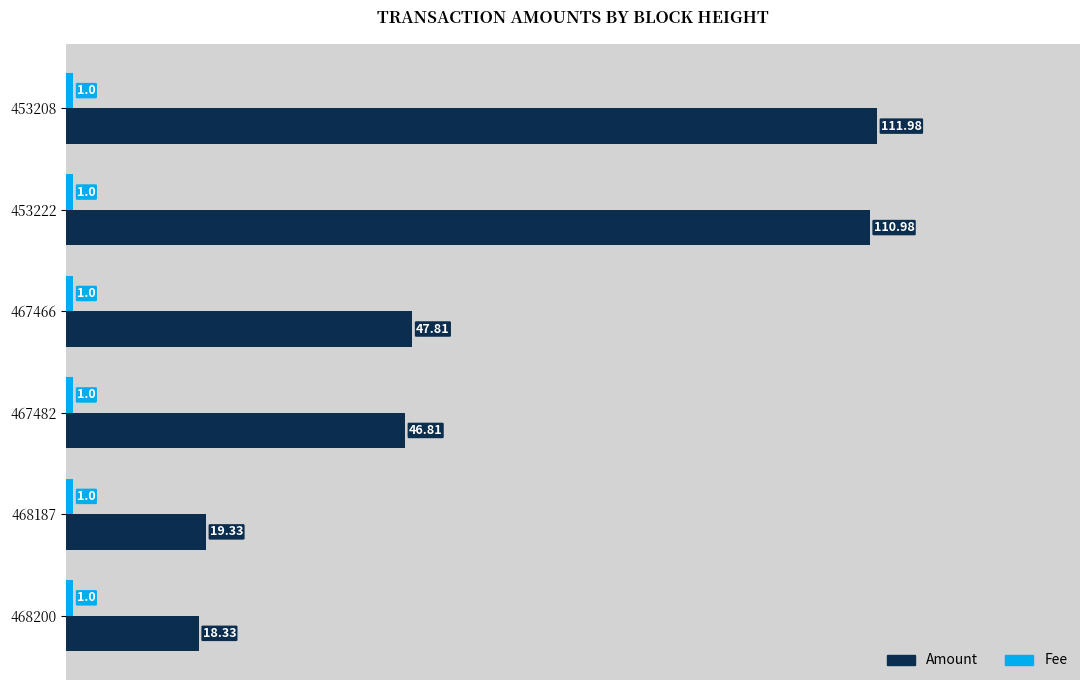

Count the number of categories in the chart.

6